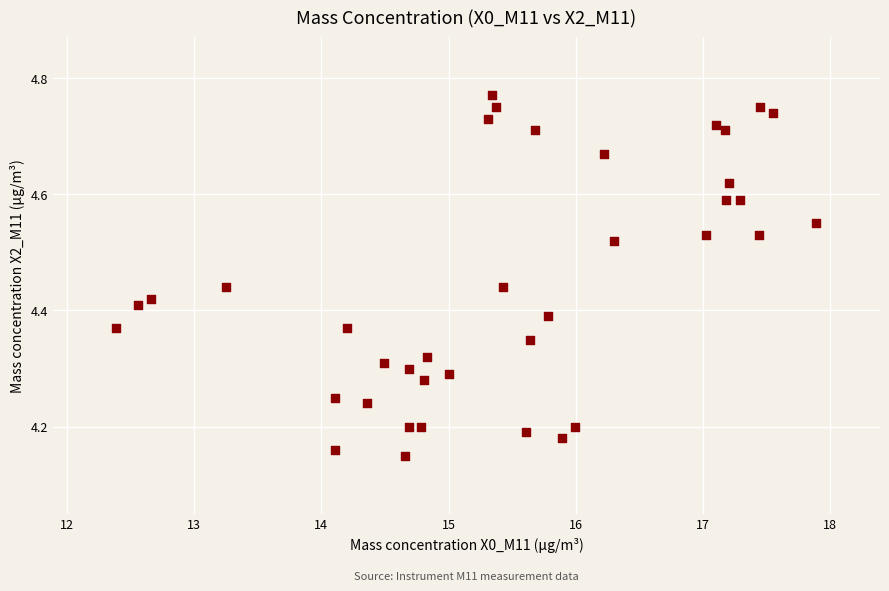

What is the range of X values (max minus min)?

5.5